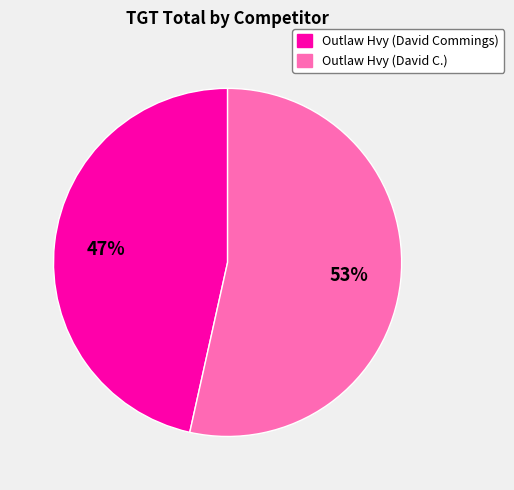

To the nearest percent, what is the combined percentage of Outlaw Hvy (David Commings) and Outlaw Hvy (David C.)?

100%